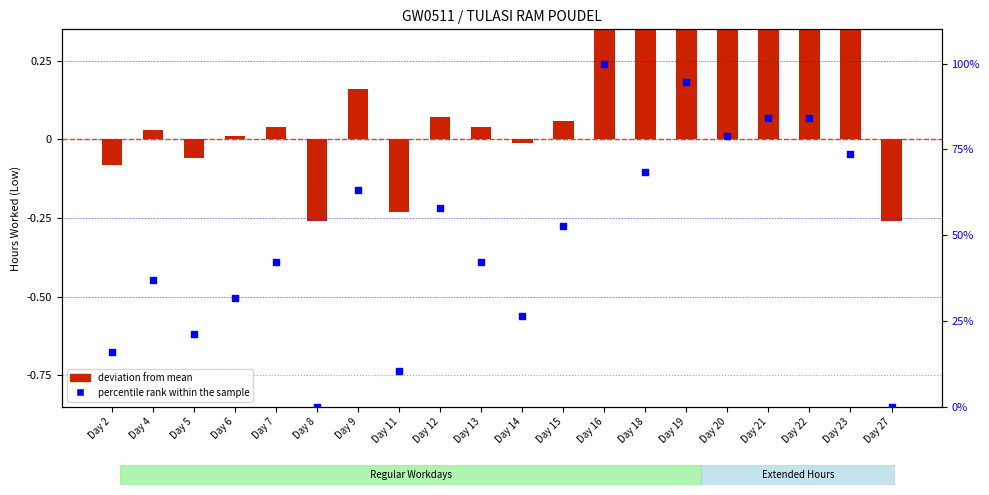

Which series reaches the maximum Y coordinate?

percentile rank within the sample